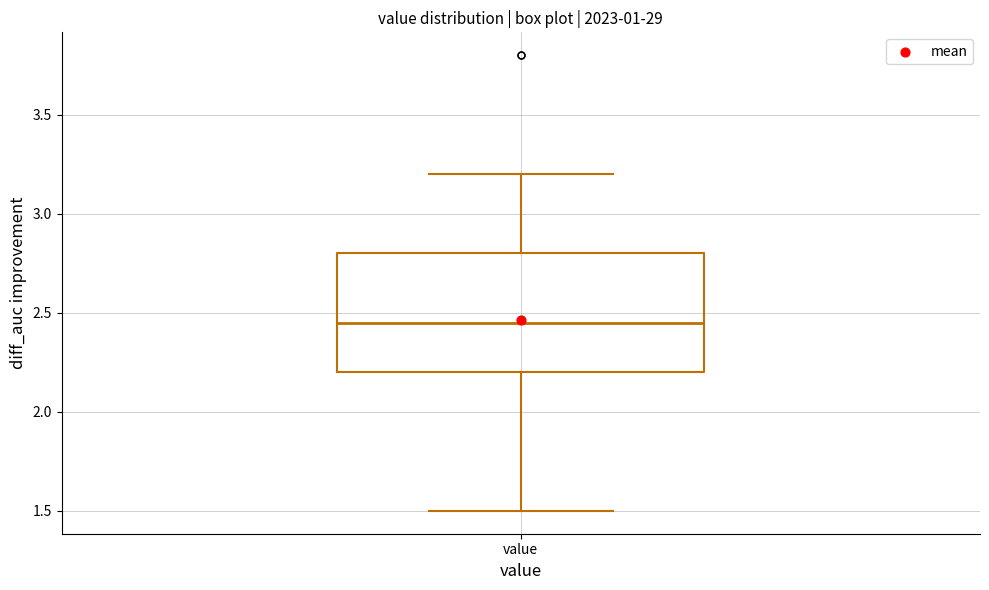

Transcribe this box plot: give where the median line is, the range the box spans, and where the two whiskers end, as read against the y-axis. The values are not printed on the chart, so give them approximately, as read against the axis.

median 2.45, box 2.20 to 2.80, whiskers 1.50 to 3.20